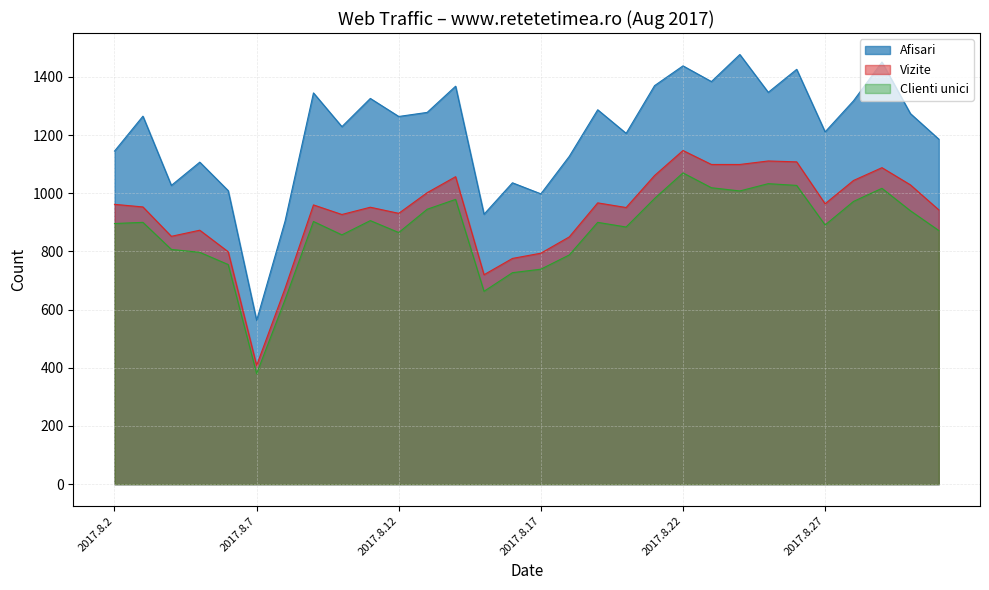

What is the value of the Afisari point at the 15th from the left?

1036